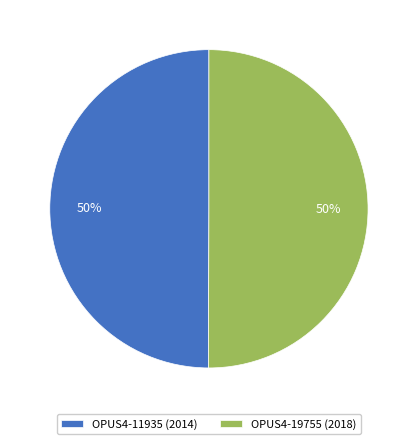

To the nearest percent, what is the average slice percentage?

50%